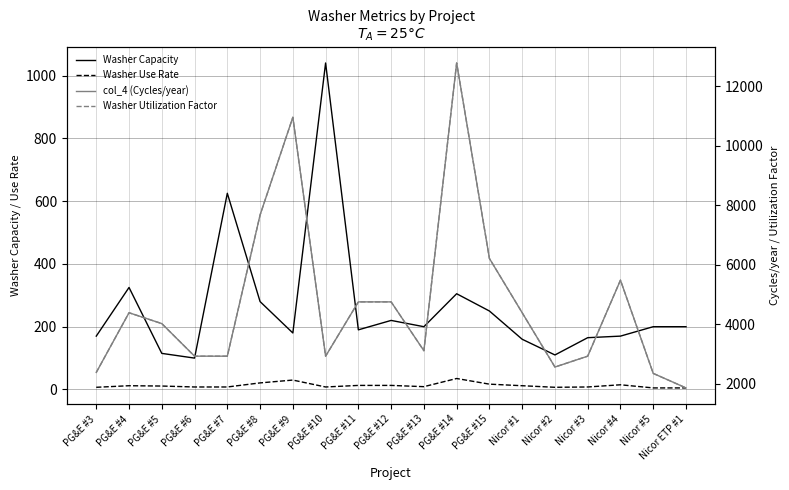

True or false: col_4 (Cycles/year) and Washer Use Rate intersect in this chart.

False